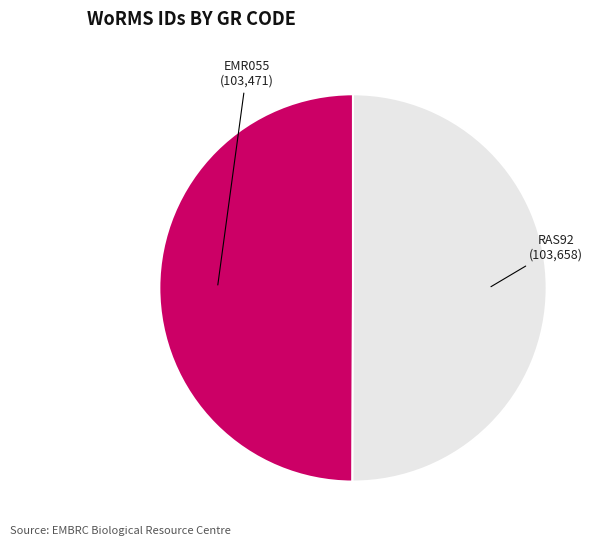

Is the sum of EMR055 and RAS92 greater than half?

Yes